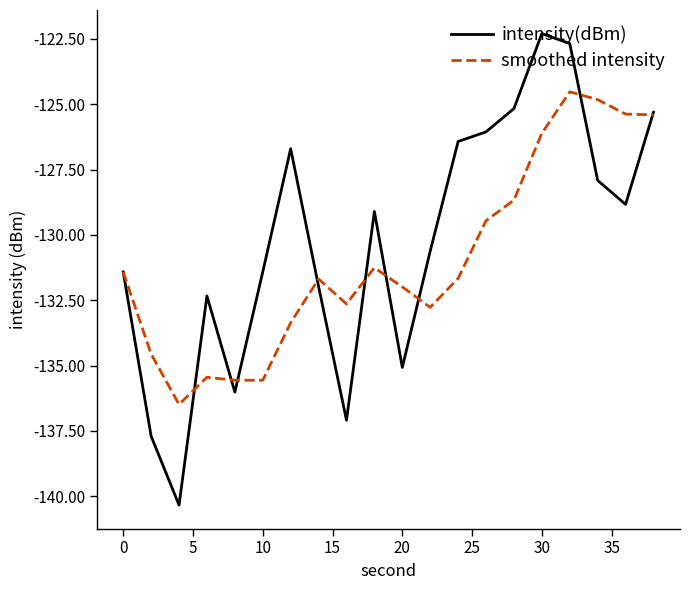

Rank the series by their maximum value, from highest to lowest.

intensity(dBm), smoothed intensity